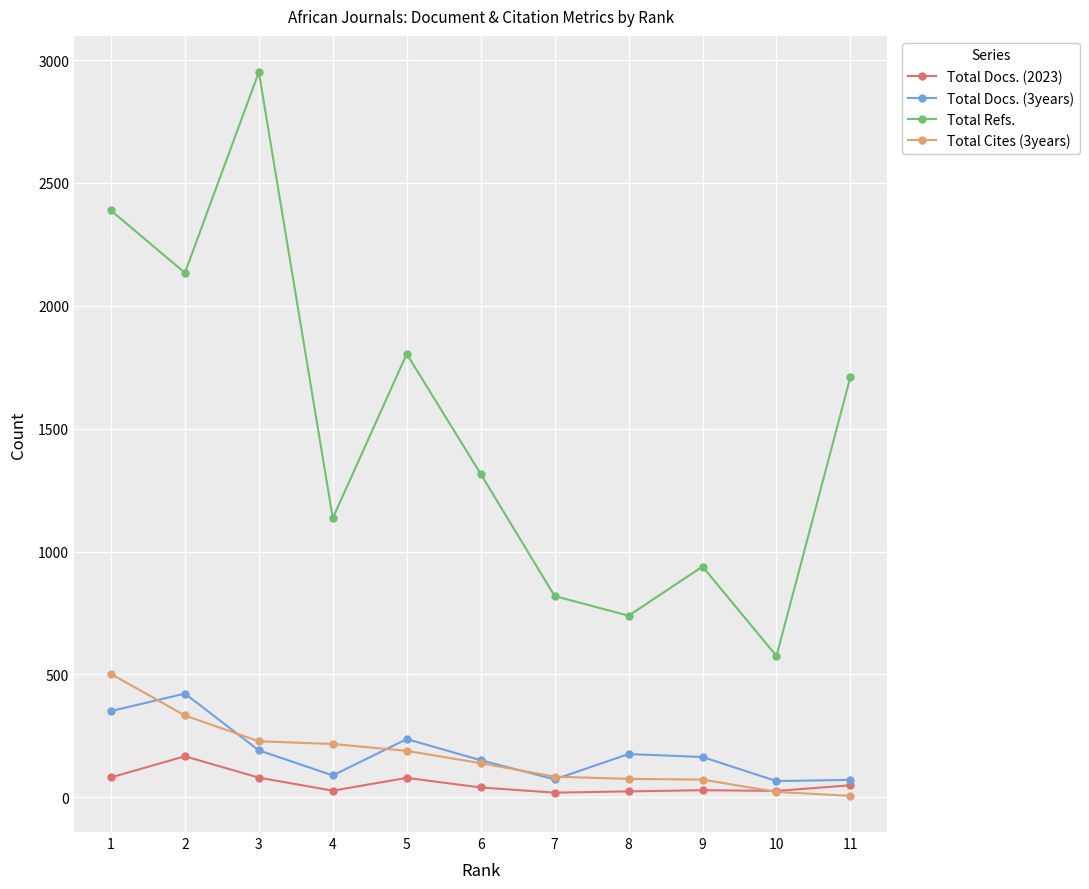

What is the difference between the second highest and second lowest values in the Total Docs. (2023) series?

57